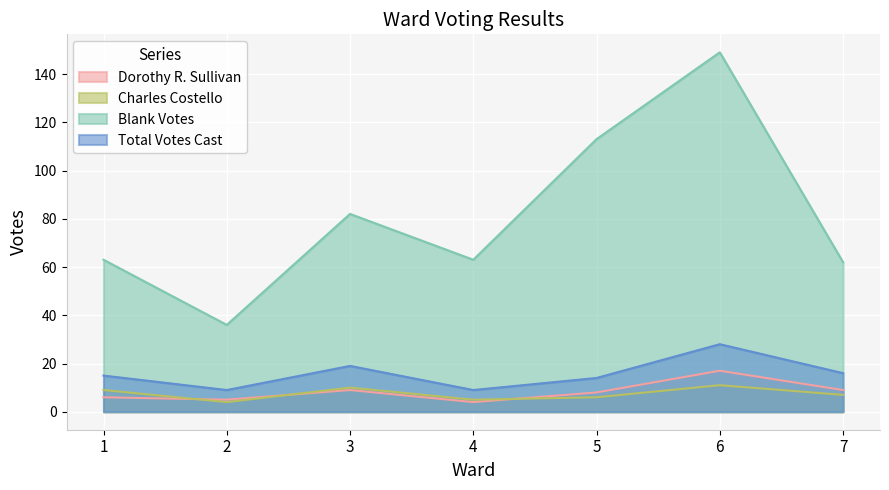

At which label does Dorothy R. Sullivan reach its minimum?

4